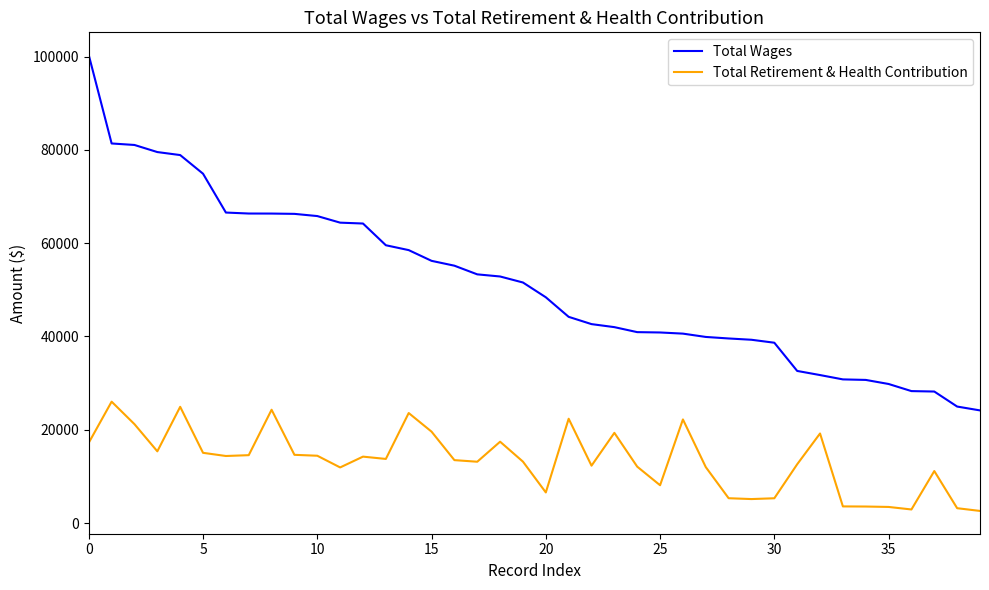

Rank the series by their maximum value, from lowest to highest.

Total Retirement & Health Contribution, Total Wages